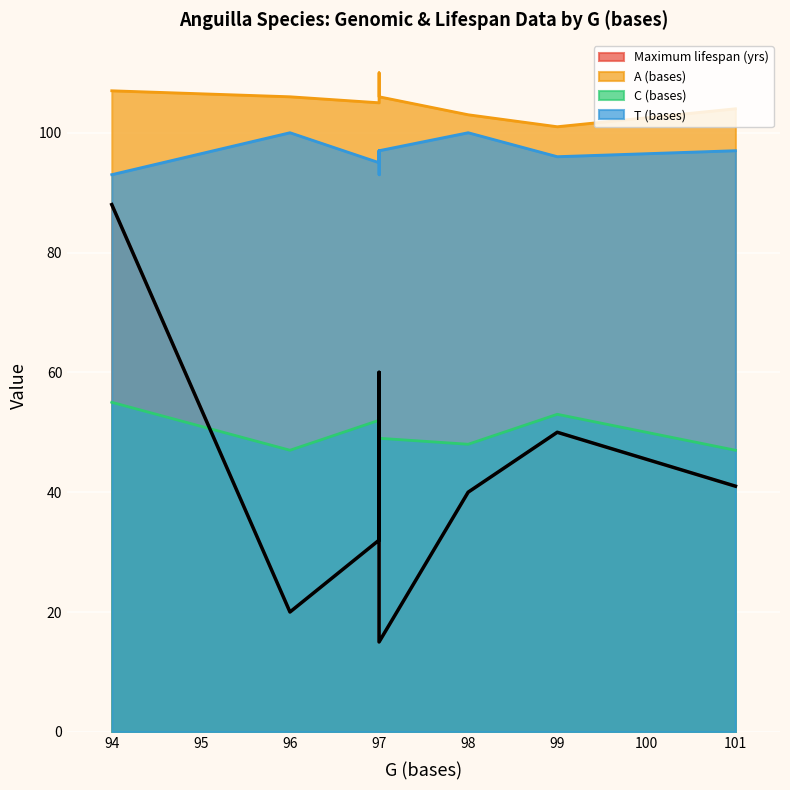

Which series has the largest total across all categories?

A (bases)